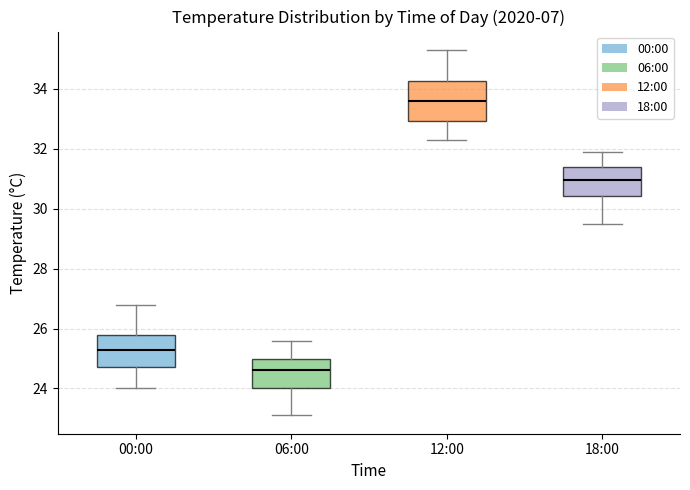

Comparing the boxes themselves (not the whiskers), which one is the tallest?

12:00